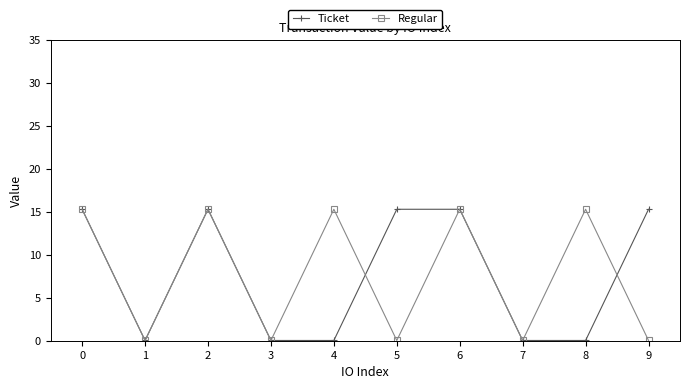

How many values in the Regular series are below 15?

5